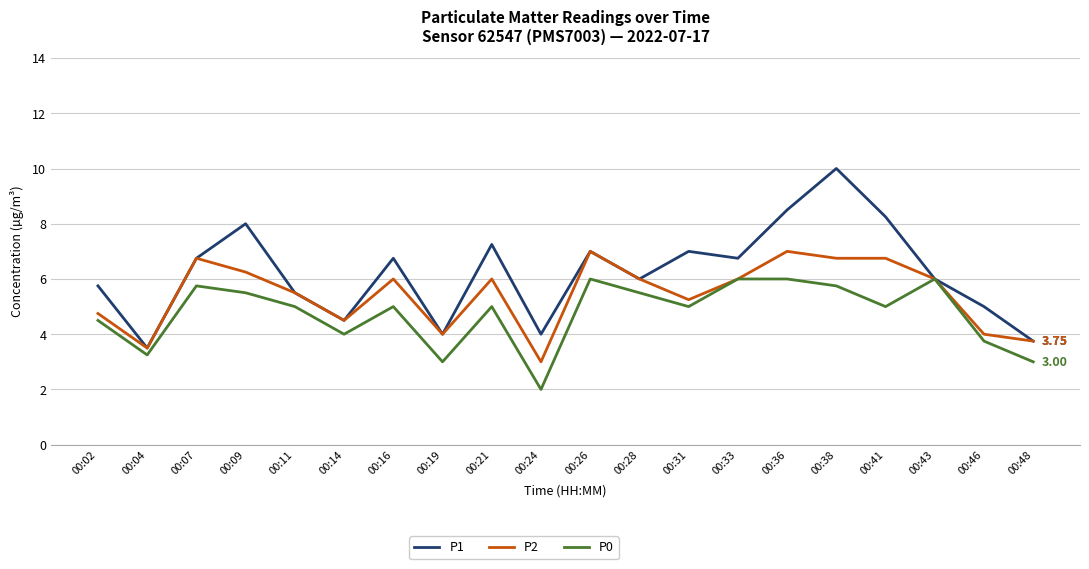

True or false: P2 has more than 2 interior local peaks.

True